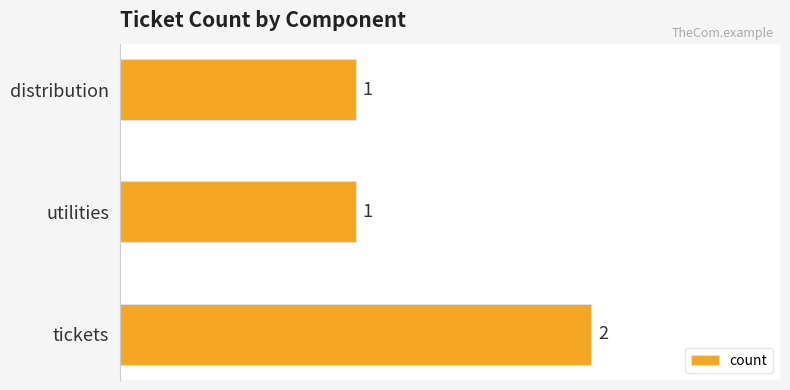

How many values are between 1 and 2?

3